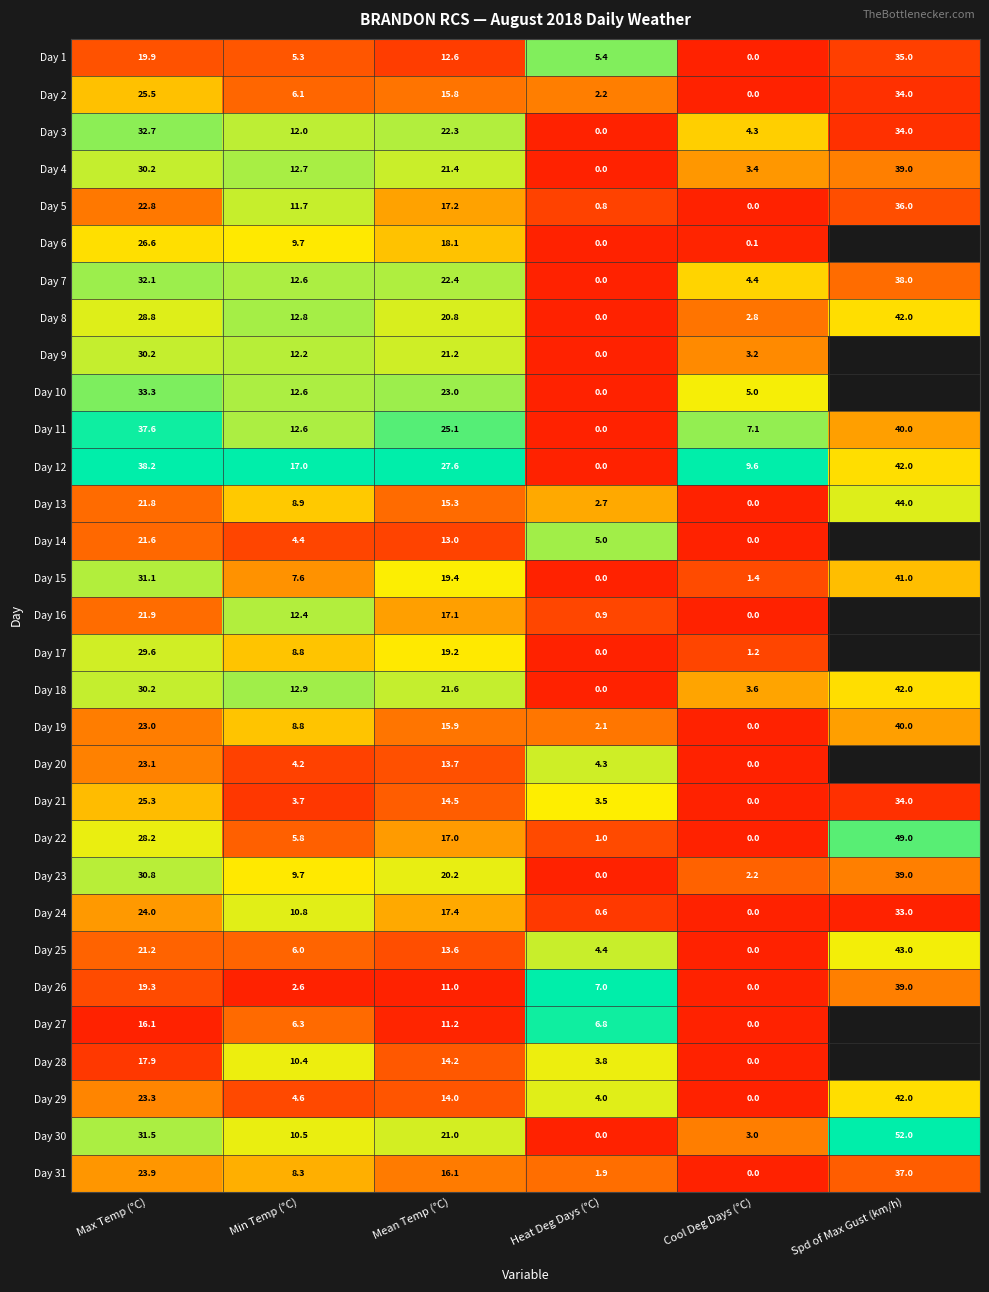

Which category has the highest value in the Day 12 series?

Spd of Max Gust (km/h)